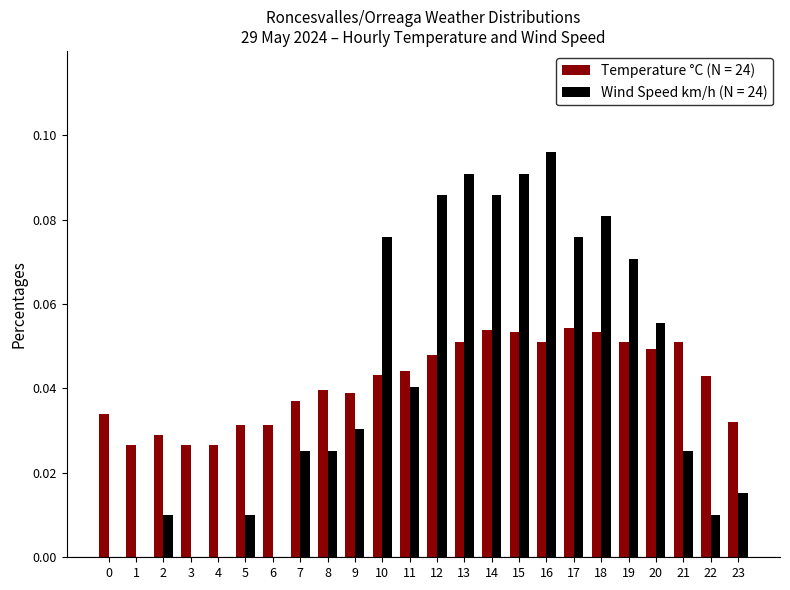

How many distinct data groups are displayed?

2